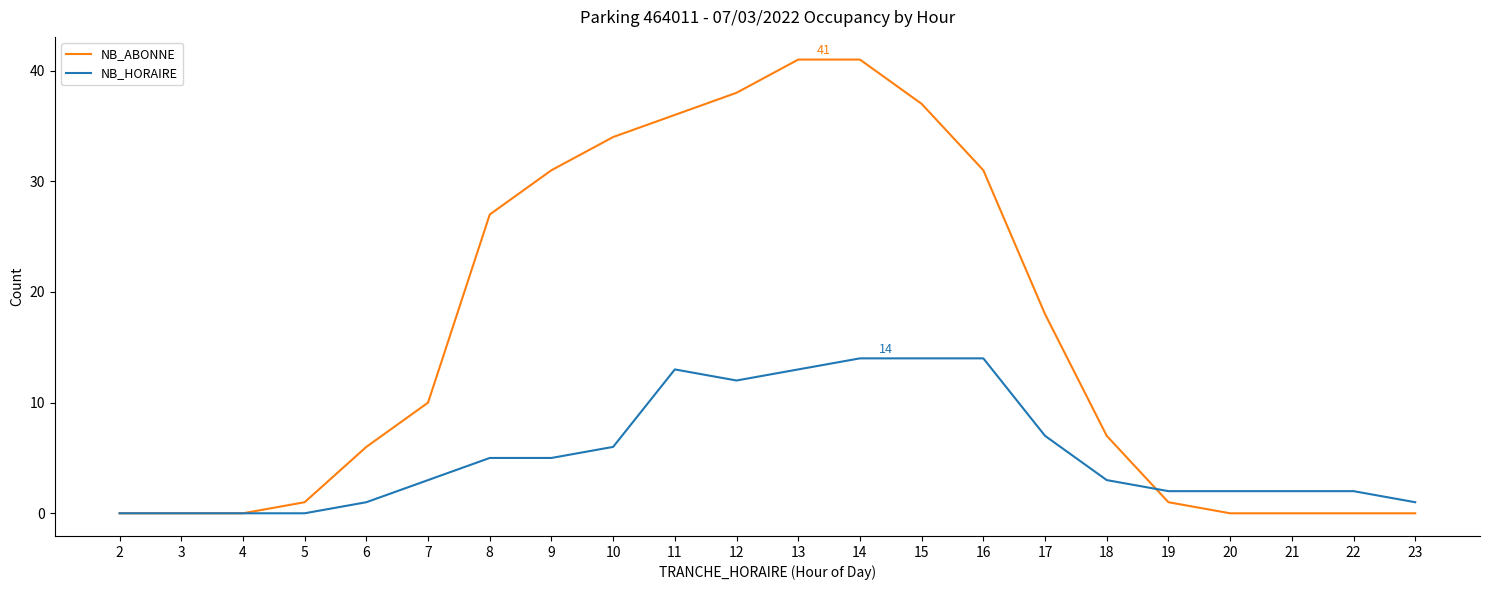

The NB_ABONNE series shows 23 at 15. True or false?

False